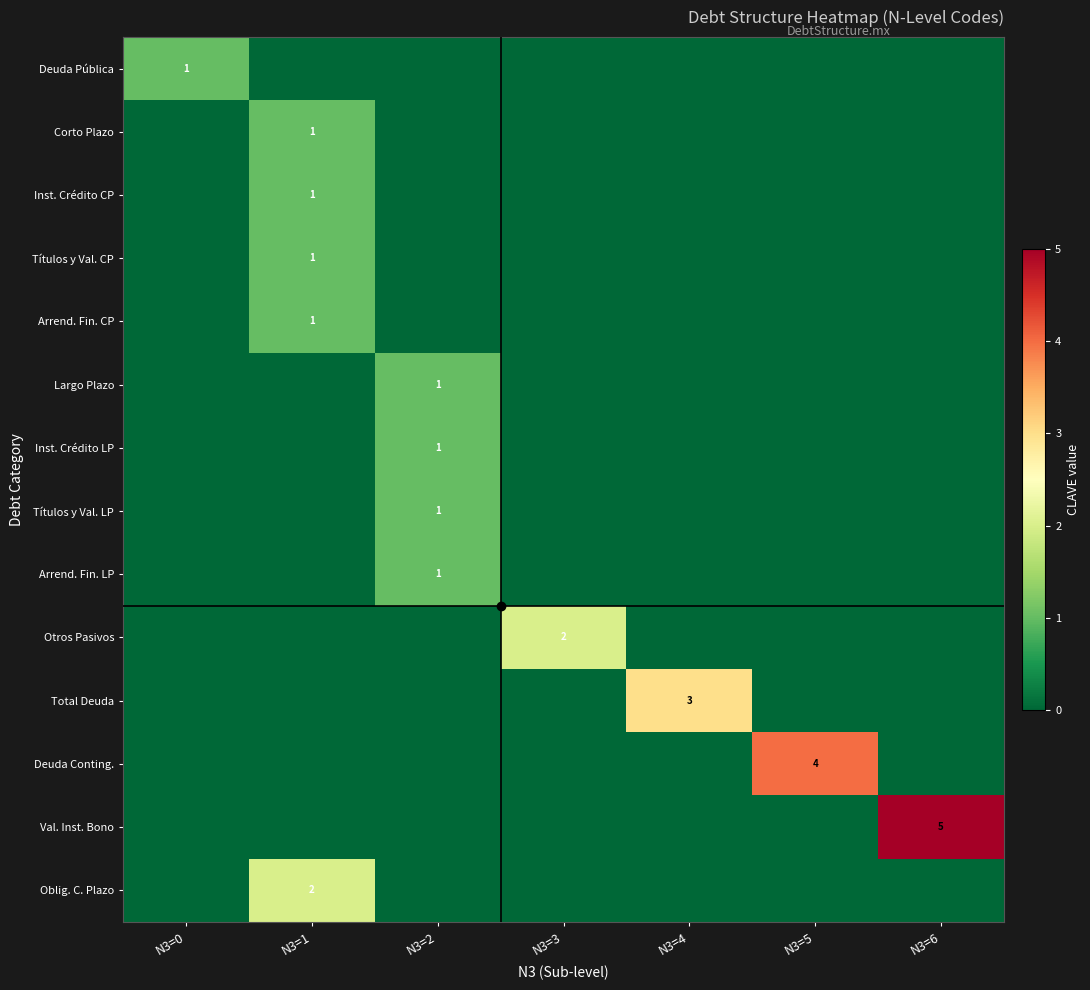

Is the value of Val. Inst. Bono at N3=3 greater than the value of Inst. Crédito CP at N3=6?

No